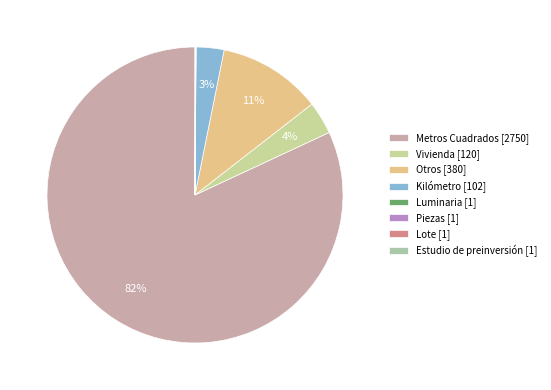

Combined, do Otros and Kilómetro account for over 50%?

No